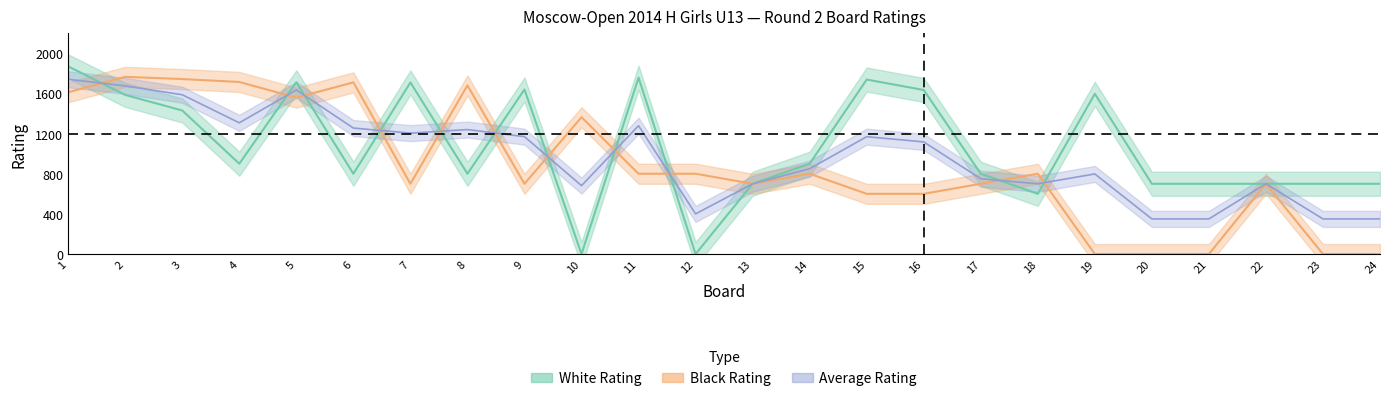

Which category has the highest value in the Black Rating series?

2